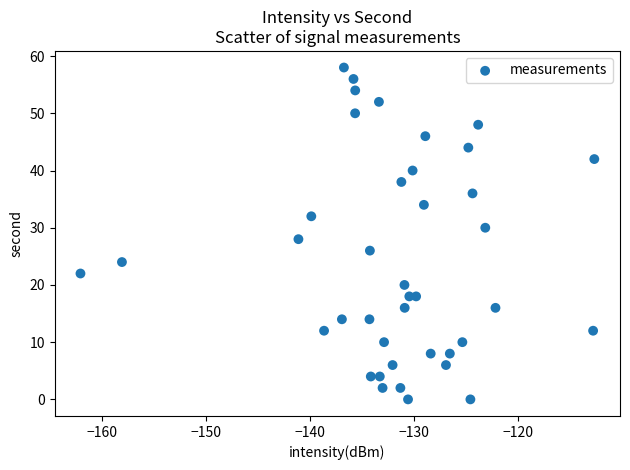

What is the range of Y values (max minus min)?

58